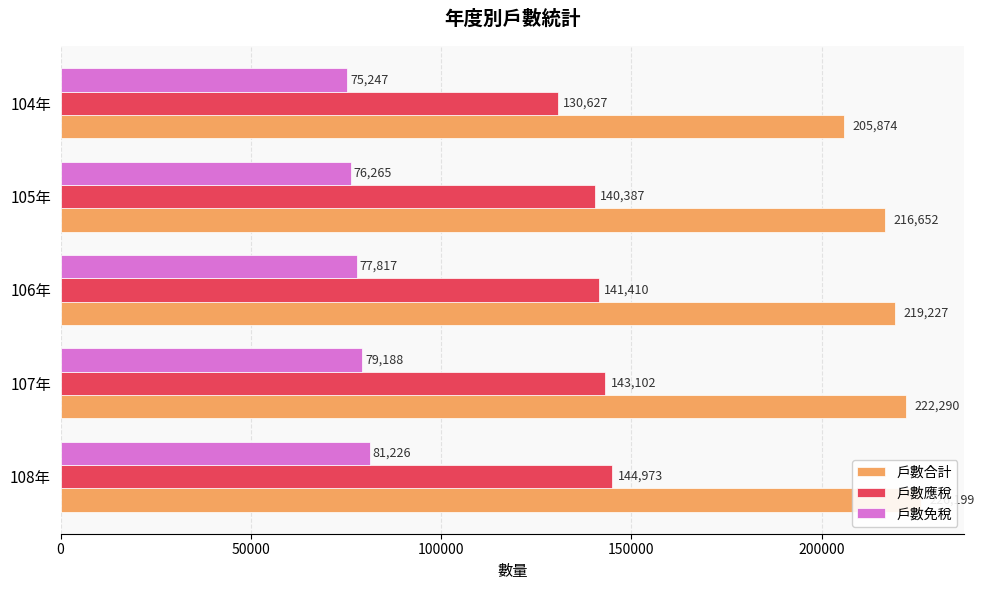

Rank the series by their average value, from highest to lowest.

戶數合計, 戶數應稅, 戶數免稅